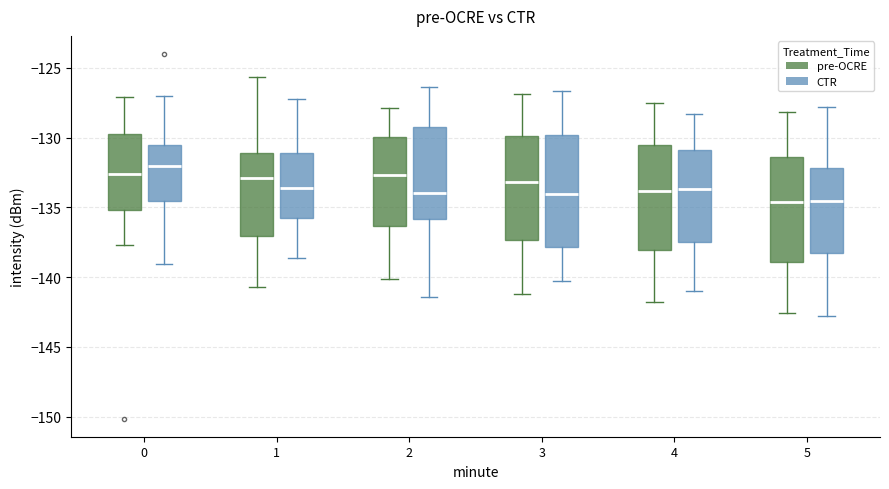

Reading left to right, read every box against the y-axis: the position of its median line, the range the box covers, and the ends of its whiskers. The values are not printed on the chart, so give them approximately, as read against the axis.

0 (pre-OCRE): median -132.5, box -135.0 to -129.5, whiskers -137.5 to -127.0
0 (CTR): median -132.0, box -134.5 to -130.5, whiskers -139.0 to -127.0
1 (pre-OCRE): median -133.0, box -137.0 to -131.0, whiskers -140.5 to -125.5
1 (CTR): median -133.5, box -136.0 to -131.0, whiskers -138.5 to -127.5
2 (pre-OCRE): median -132.5, box -136.5 to -130.0, whiskers -140.0 to -128.0
2 (CTR): median -134.0, box -136.0 to -129.5, whiskers -141.5 to -126.5
3 (pre-OCRE): median -133.0, box -137.5 to -130.0, whiskers -141.0 to -127.0
3 (CTR): median -134.0, box -138.0 to -130.0, whiskers -140.5 to -126.5
4 (pre-OCRE): median -134.0, box -138.0 to -130.5, whiskers -142.0 to -127.5
4 (CTR): median -133.5, box -137.5 to -131.0, whiskers -141.0 to -128.5
5 (pre-OCRE): median -134.5, box -139.0 to -131.5, whiskers -142.5 to -128.0
5 (CTR): median -134.5, box -138.0 to -132.0, whiskers -143.0 to -128.0